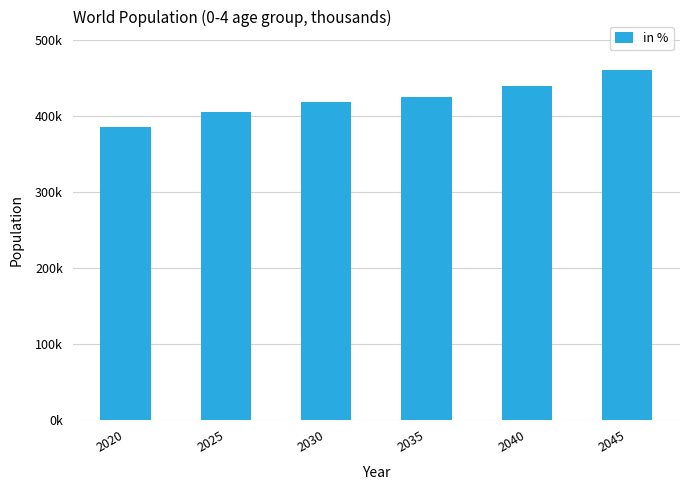

What is the difference between the maximum and minimum values?

75162.9